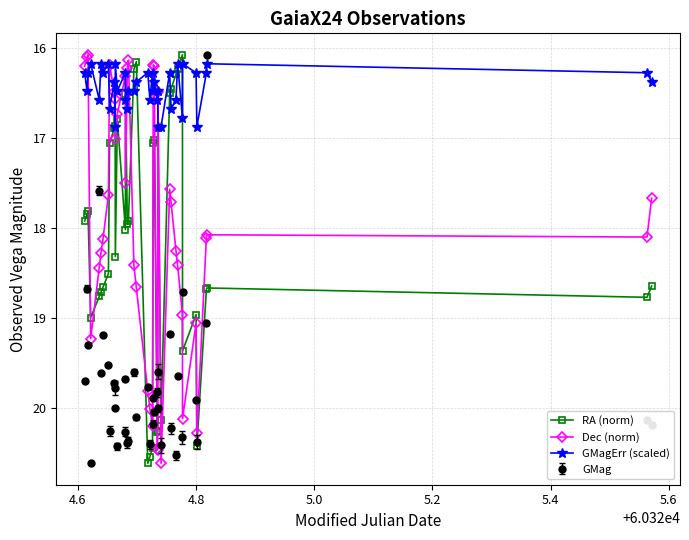

What is the maximum value for GMag?

20.6